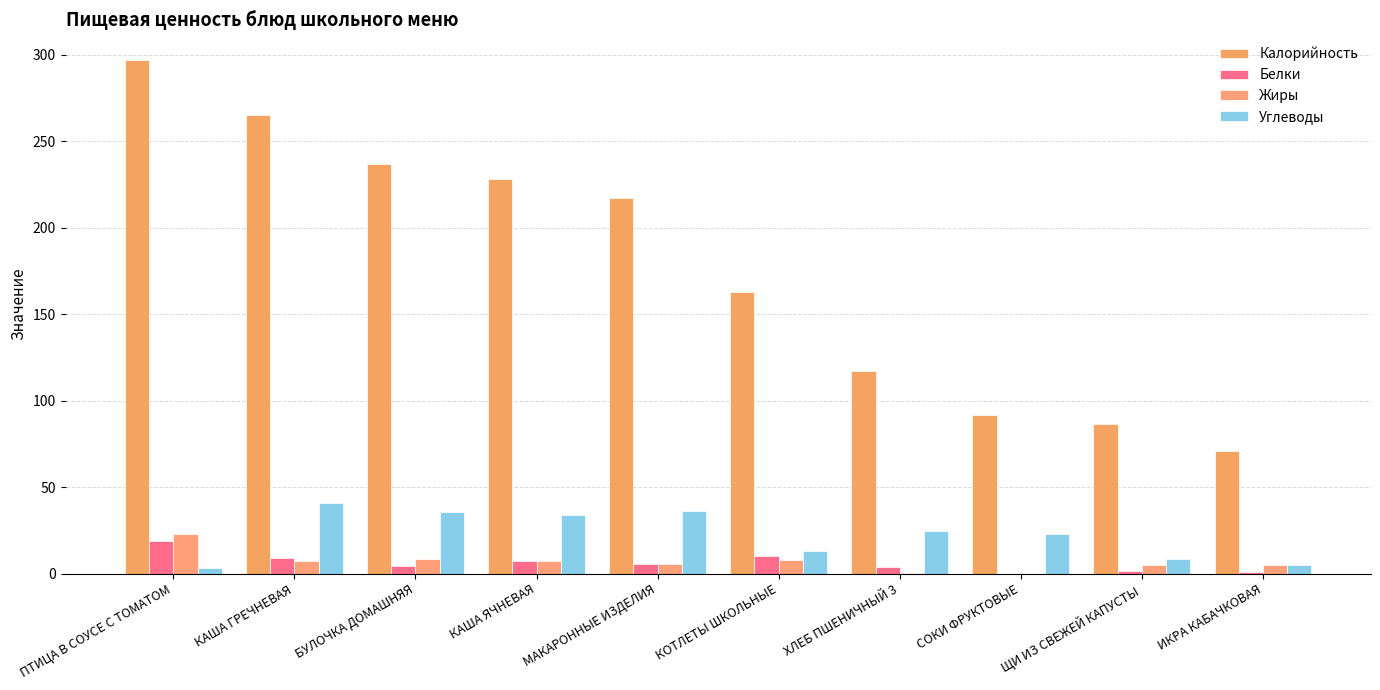

What are all the series names shown in the legend?

Калорийность, Белки, Жиры, Углеводы